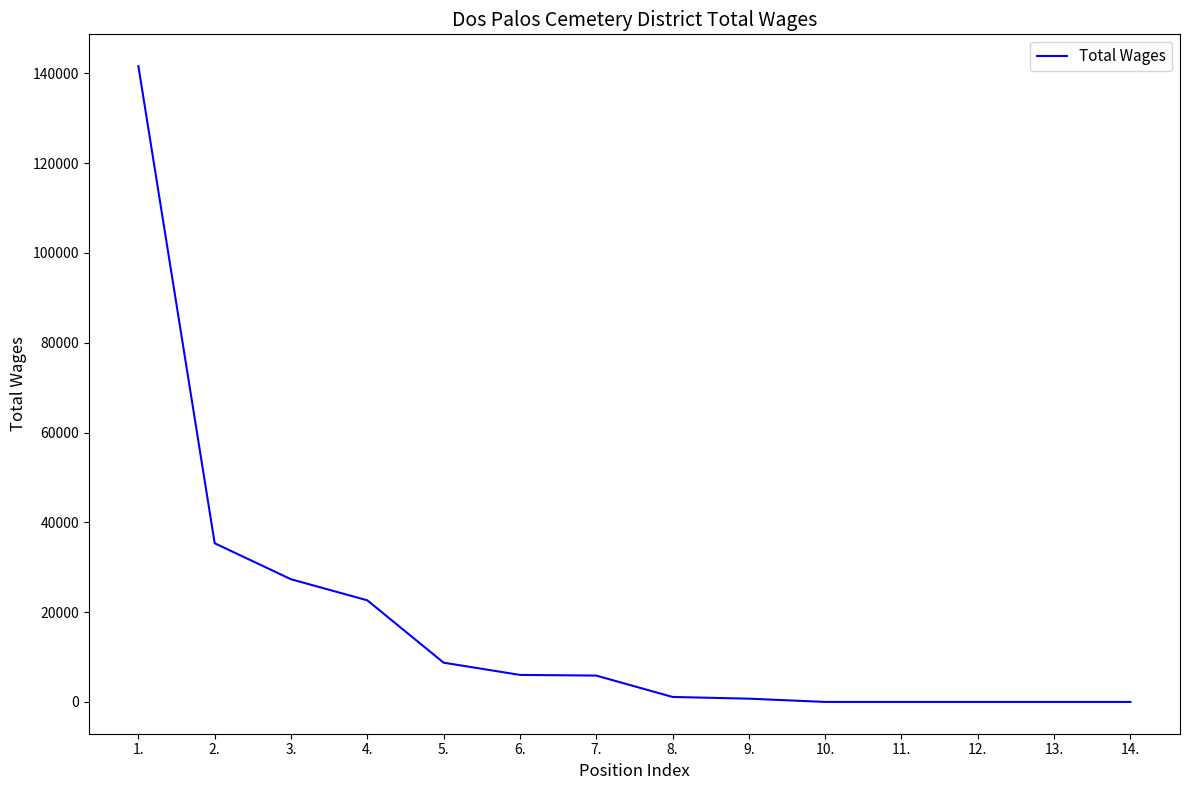

What is the maximum value shown in the chart?

141592